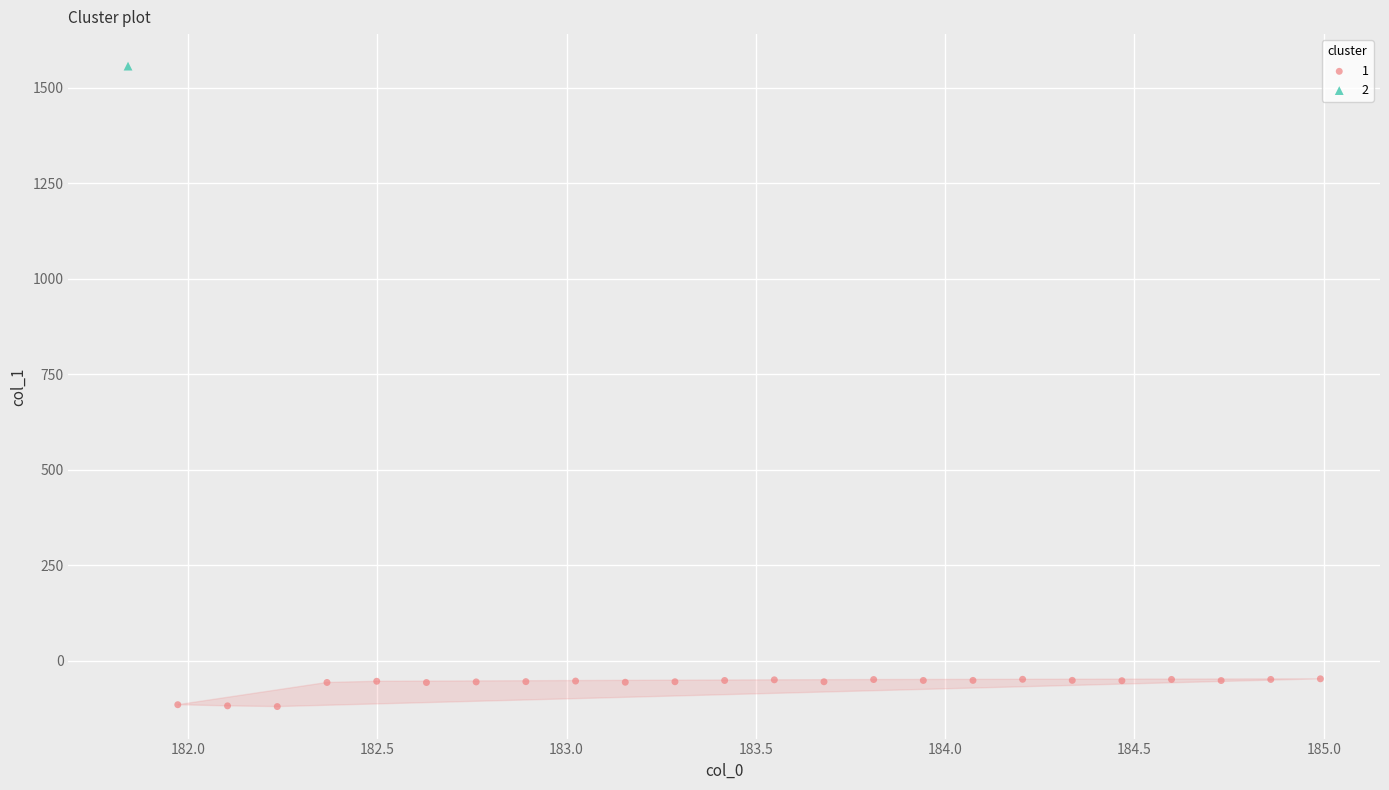

What are all the series names shown in the legend?

1, 2